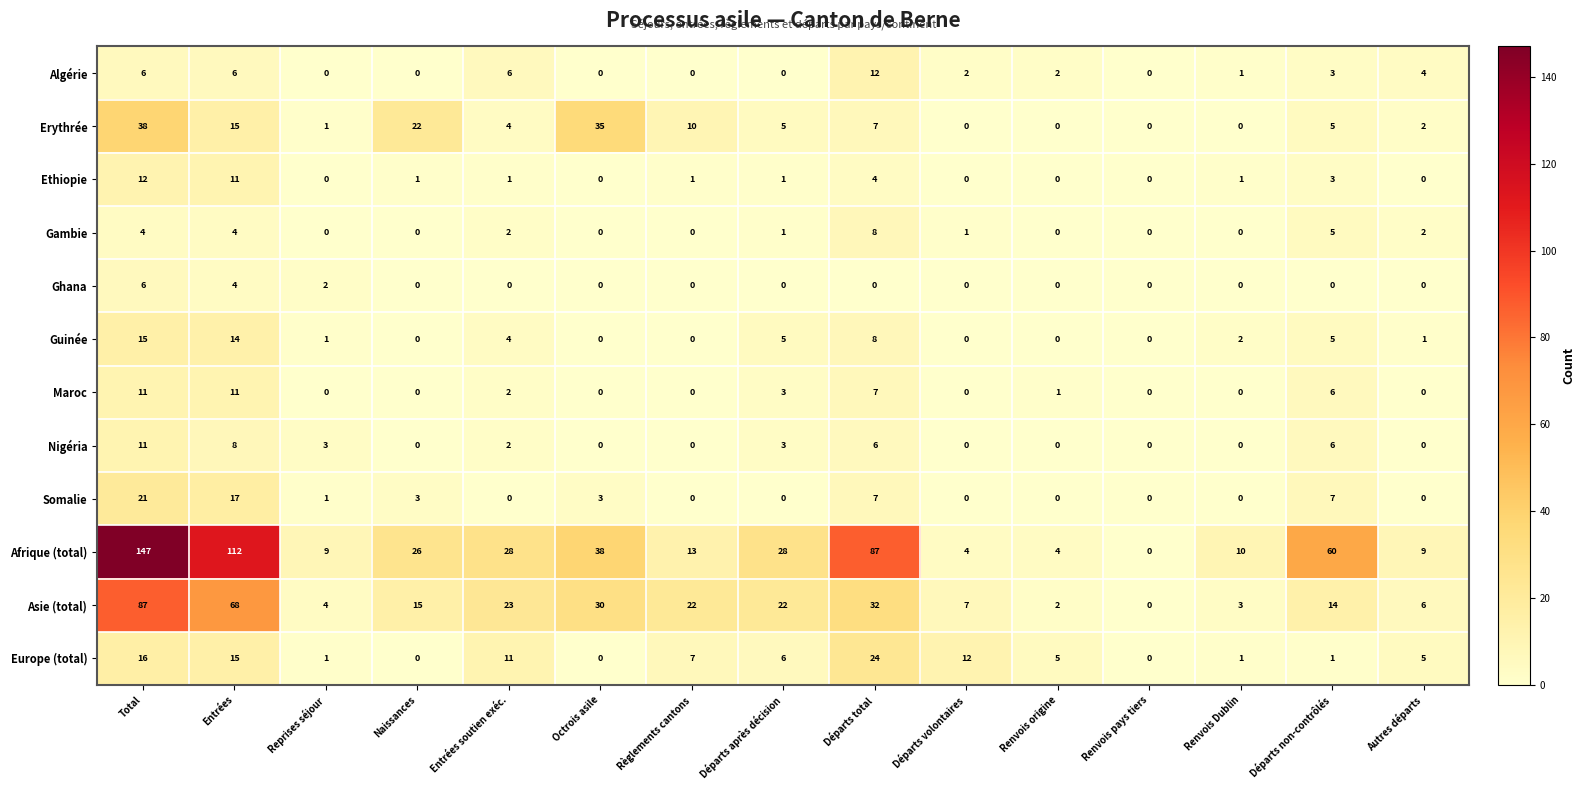

Which series has the largest total across all categories?

Afrique (total)